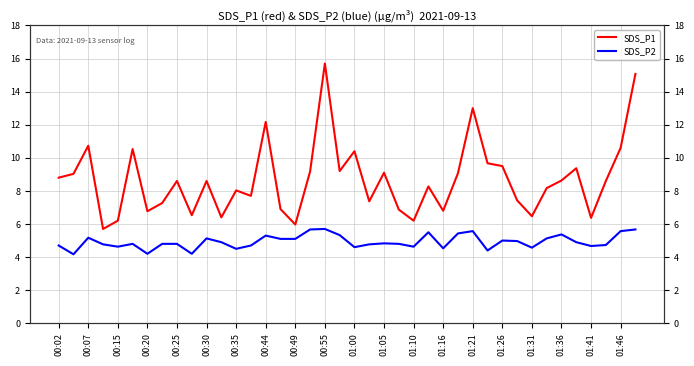

Reading left to right, transcribe all the data shown in this chart.

SDS_P1: 8.8	9.0	10.7	5.7	6.2	10.5	6.8	7.3	8.6	6.5	8.6	6.4	8.0	7.7	12.2	6.9	6.0	9.2	15.7	9.2	10.4	7.4	9.1	6.9	6.2	8.3	6.8	9.1	13.0	9.7	9.5	7.4	6.5	8.2	8.6	9.4	6.4	8.6	10.6	15.1
SDS_P2: 4.7	4.2	5.2	4.8	4.6	4.8	4.2	4.8	4.8	4.2	5.1	4.9	4.5	4.7	5.3	5.1	5.1	5.7	5.7	5.3	4.6	4.8	4.8	4.8	4.6	5.5	4.5	5.4	5.6	4.4	5.0	5.0	4.6	5.1	5.4	4.9	4.7	4.7	5.6	5.7